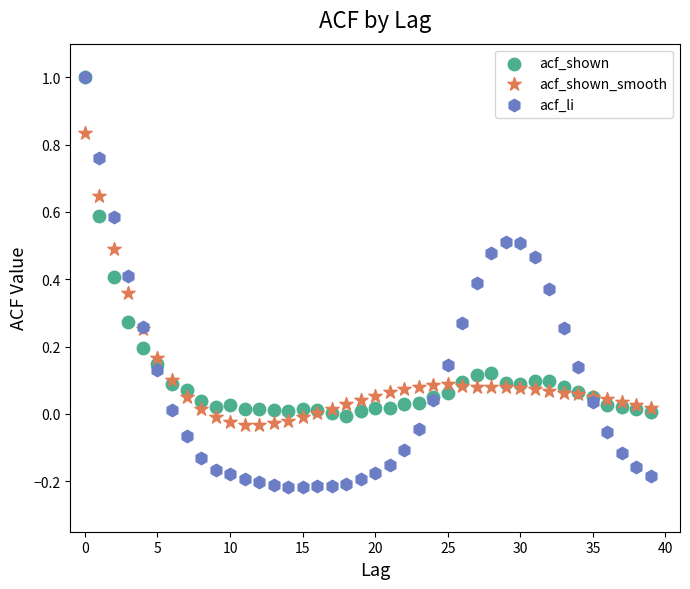

Which series reaches the minimum Y coordinate?

acf_li